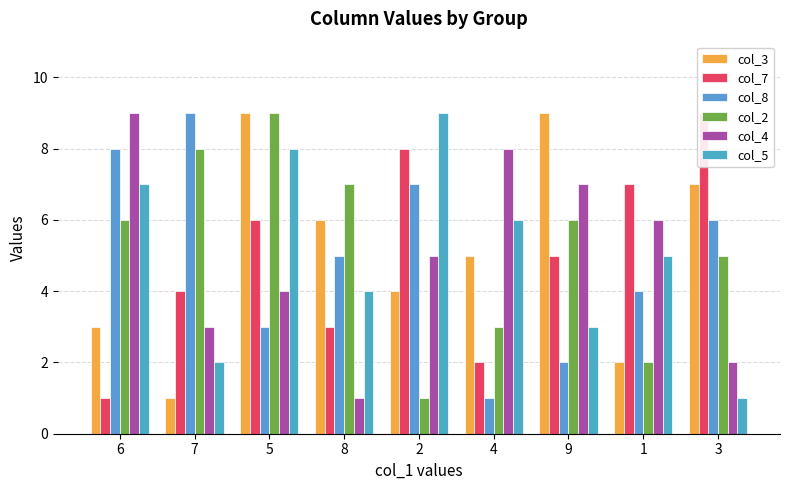

Which category has the lowest value across all series?

7